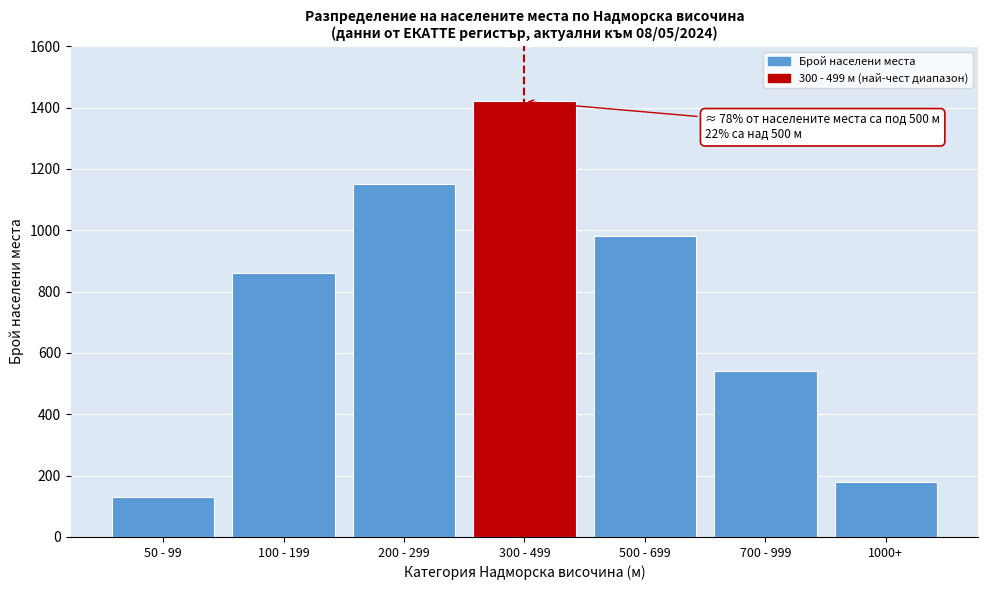

Reading left to right, list all the values displayed in this chart.

50 - 99=130	100 - 199=860	200 - 299=1150	300 - 499=1420	500 - 699=980	700 - 999=540	1000+=180